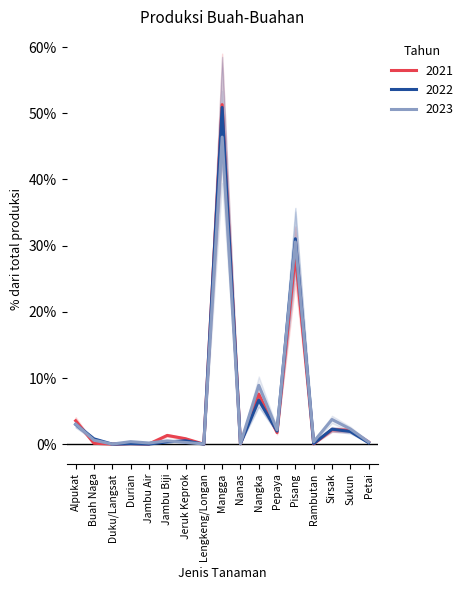

Reading left to right, list all the values displayed in this chart.

2021: Alpukat=3.5	Buah Naga=0.1	Duku/Langsat=0.0	Durian=0.1	Jambu Air=0.0	Jambu Biji=1.3	Jeruk Keprok=0.8	Lengkeng/Longan=0.0	Mangga=51.3	Nanas=0.1	Nangka=7.6	Pepaya=1.8	Pisang=28.6	Rambutan=0.0	Sirsak=2.2	Sukun=2.1	Petai=0.3
2022: Alpukat=3.0	Buah Naga=0.8	Duku/Langsat=0.0	Durian=0.1	Jambu Air=0.0	Jambu Biji=0.4	Jeruk Keprok=0.5	Lengkeng/Longan=0.0	Mangga=50.9	Nanas=0.1	Nangka=6.7	Pepaya=2.0	Pisang=31.0	Rambutan=0.1	Sirsak=2.3	Sukun=1.9	Petai=0.2
2023: Alpukat=3.1	Buah Naga=0.6	Duku/Langsat=0.0	Durian=0.4	Jambu Air=0.2	Jambu Biji=0.5	Jeruk Keprok=0.3	Lengkeng/Longan=0.0	Mangga=46.4	Nanas=0.1	Nangka=8.9	Pepaya=2.2	Pisang=30.6	Rambutan=0.4	Sirsak=3.7	Sukun=2.3	Petai=0.3